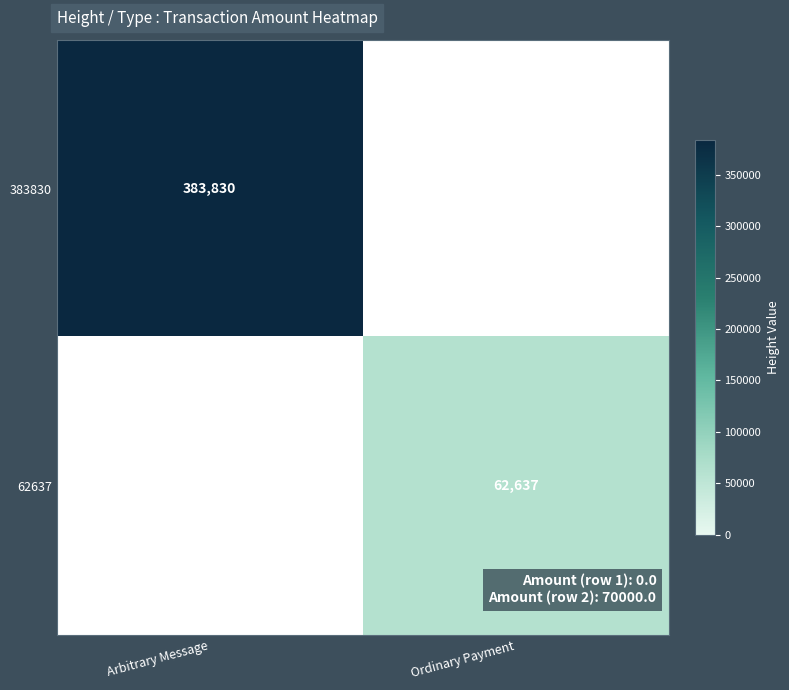

True or false: 62637 has a value of 30588.5 at Ordinary Payment.

False